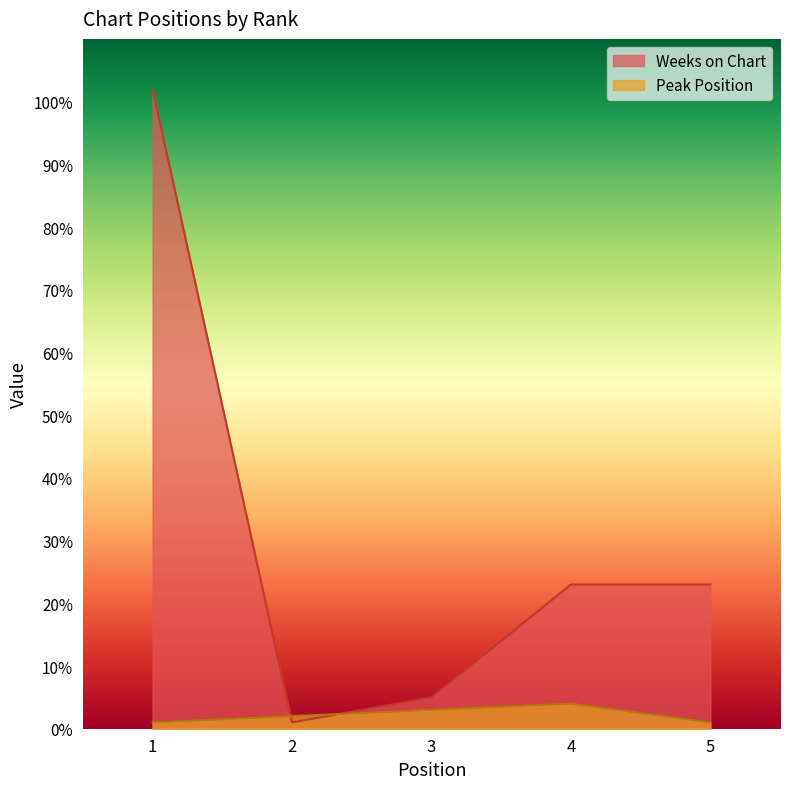

Which label corresponds to the smallest value in the chart?

1